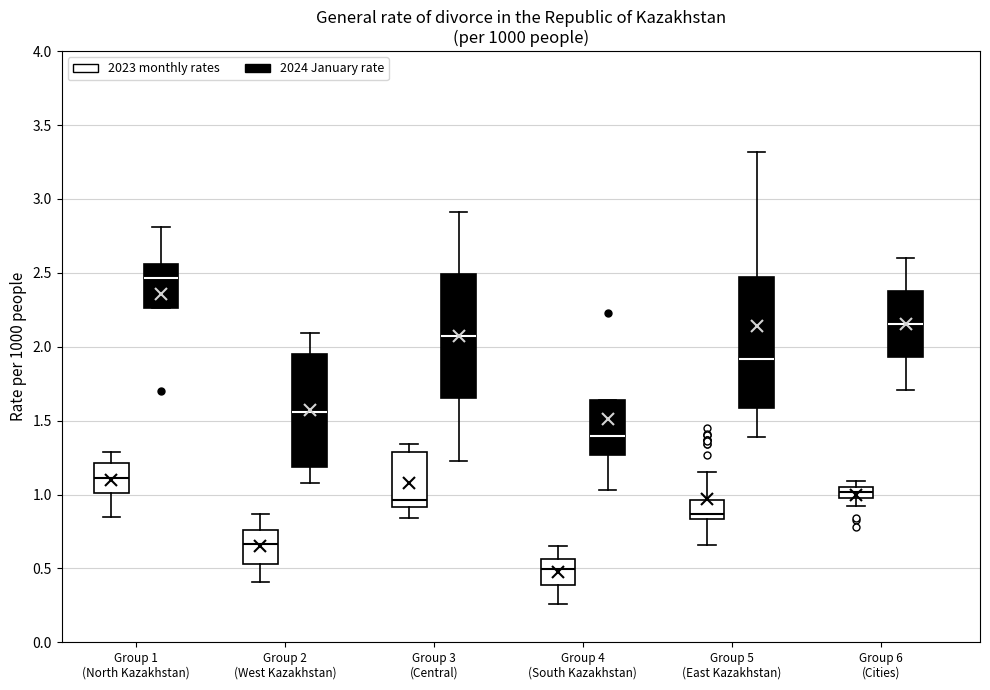

Where is the upper edge of the box for Group 6 (Cities) (2023 monthly rates) on the y-axis? The values are not printed on the chart, so give them approximately, as read against the axis.

1.05